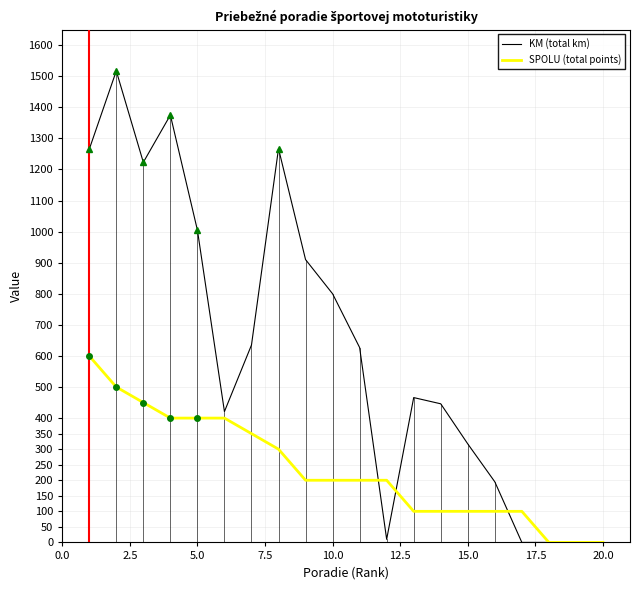

How many series are shown in this chart?

2